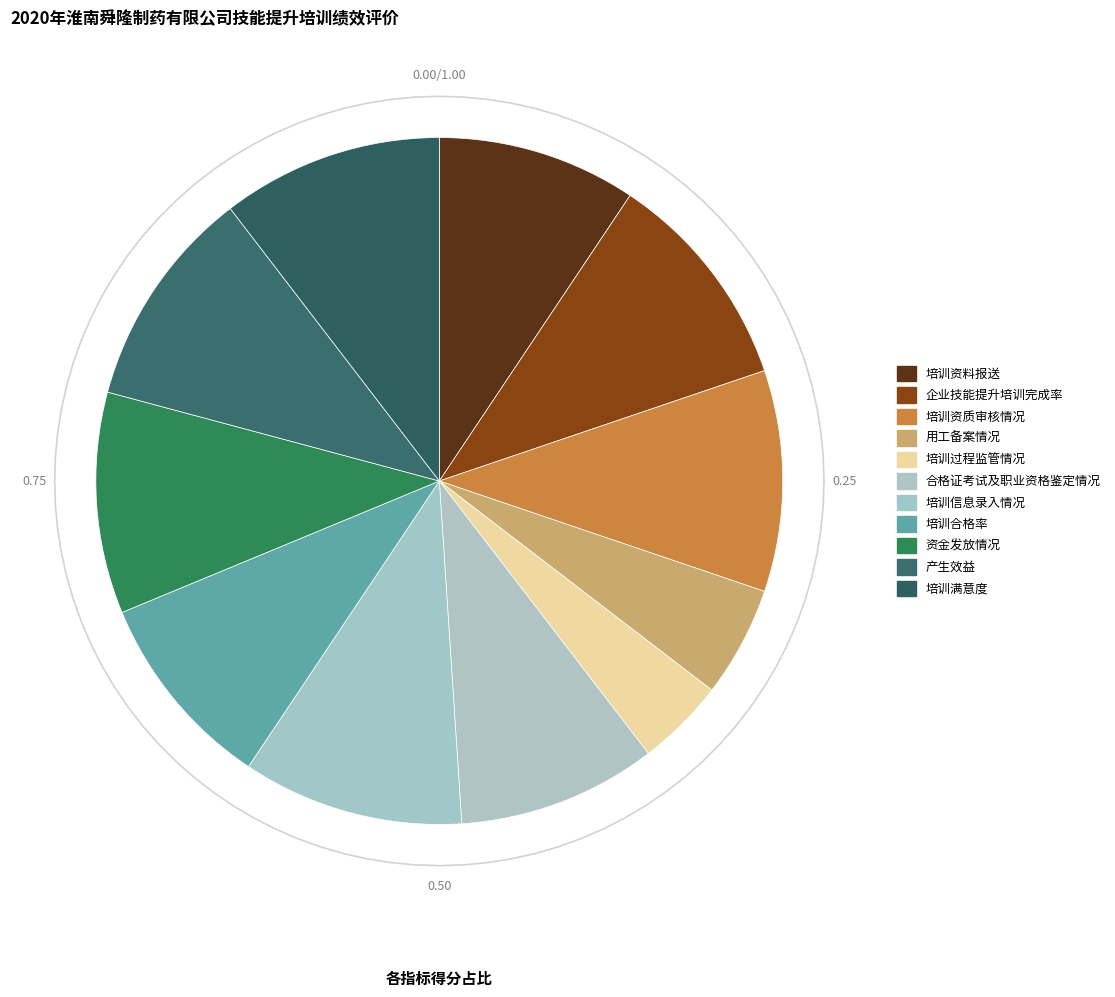

What percentage is the 培训资质审核情况 slice, to the nearest percent?

10%